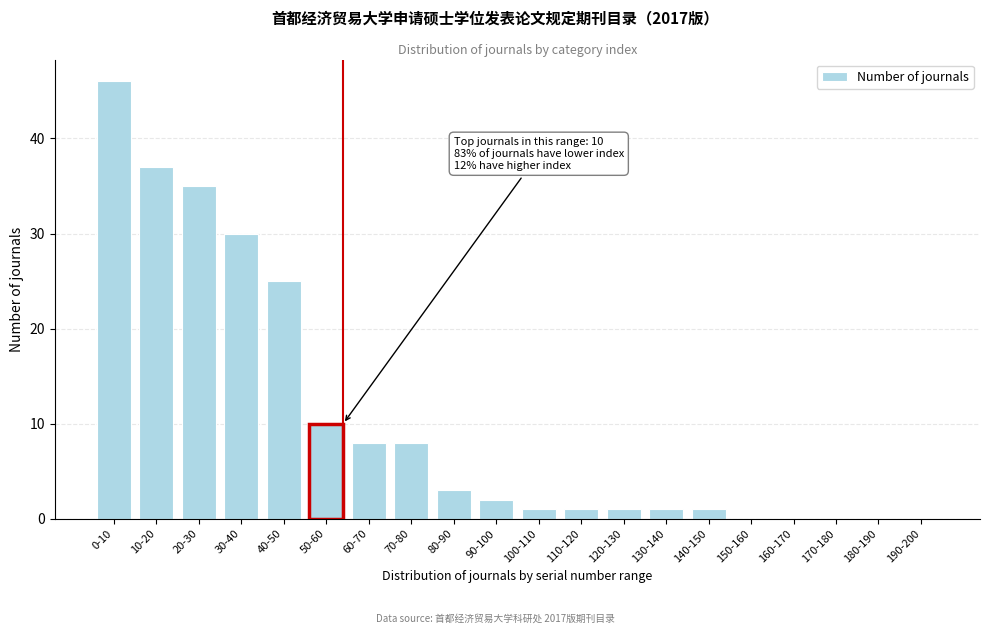

Reading right to left, what are all the values shown in this chart?

190-200=0	180-190=0	170-180=0	160-170=0	150-160=0	140-150=1	130-140=1	120-130=1	110-120=1	100-110=1	90-100=2	80-90=3	70-80=8	60-70=8	50-60=10	40-50=25	30-40=30	20-30=35	10-20=37	0-10=46